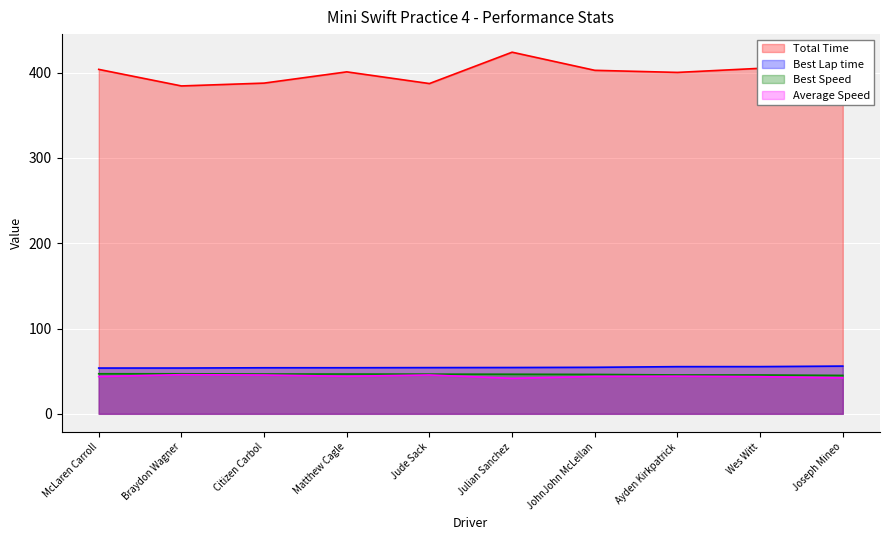

The Total Time series shows 578.6 at Braydon Wagner. True or false?

False